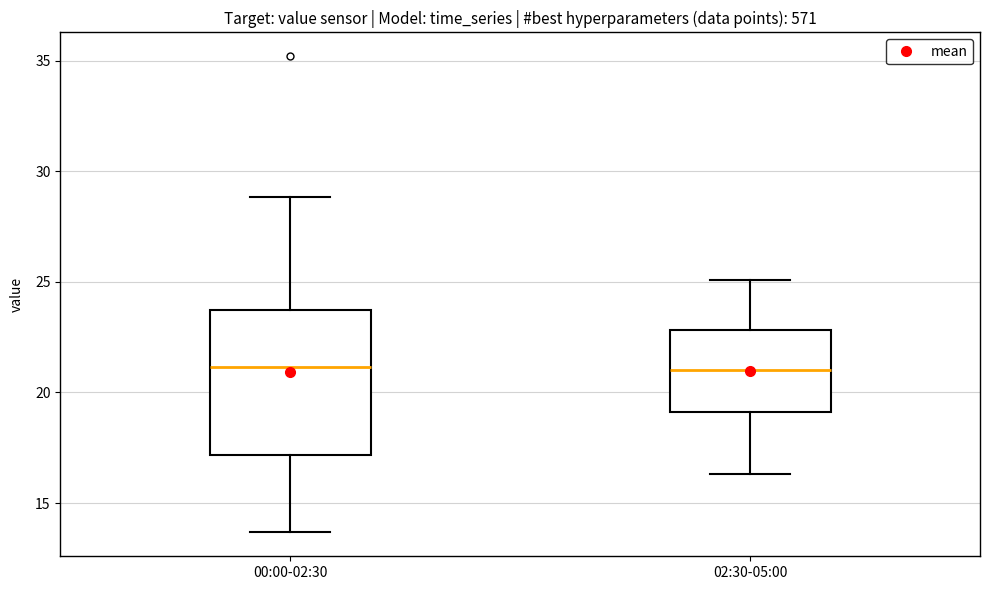

Where does the upper whisker of the box for 02:30-05:00 end on the y-axis? The values are not printed on the chart, so give them approximately, as read against the axis.

25.0